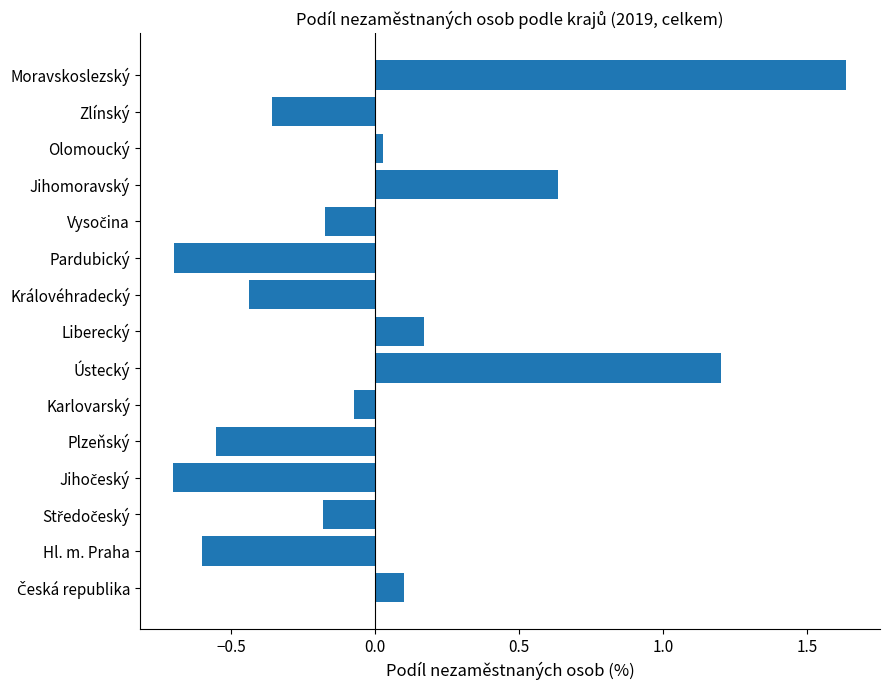

Which has a higher value, Olomoucký or Pardubický?

Olomoucký